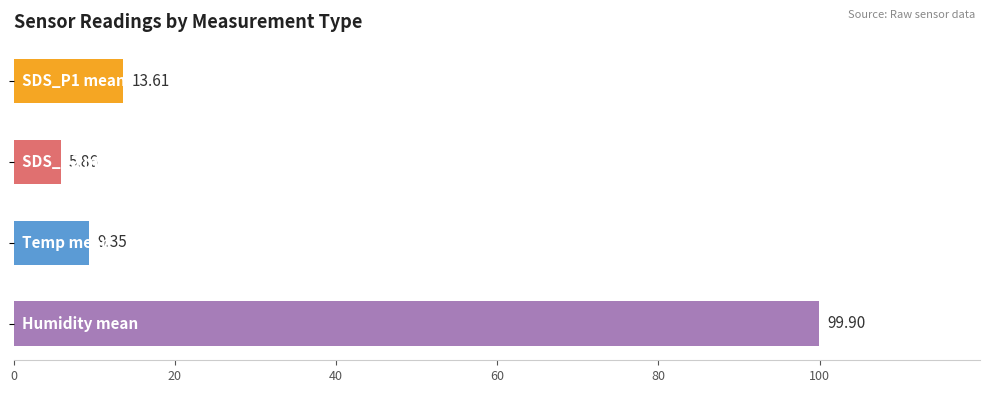

What is the difference between the second highest and second lowest values?

4.3